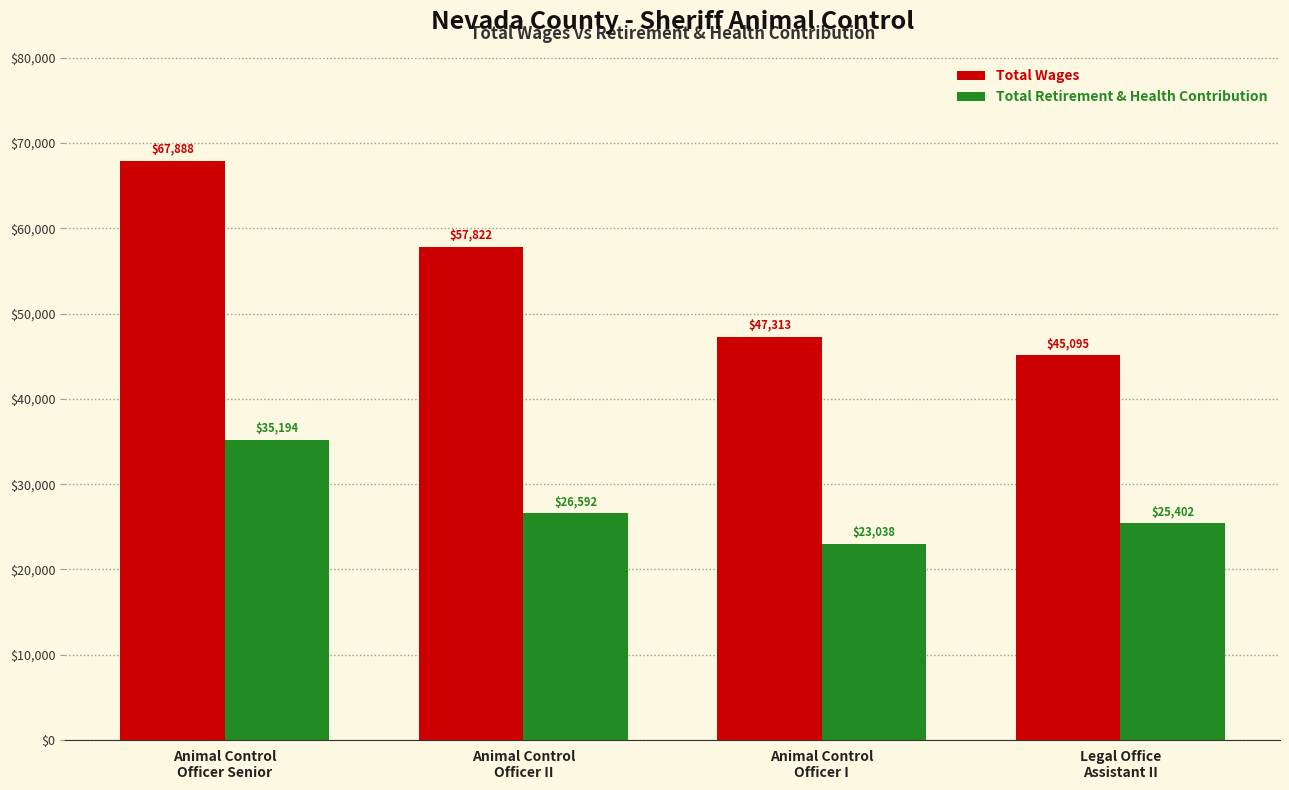

Does the chart contain any negative values?

No